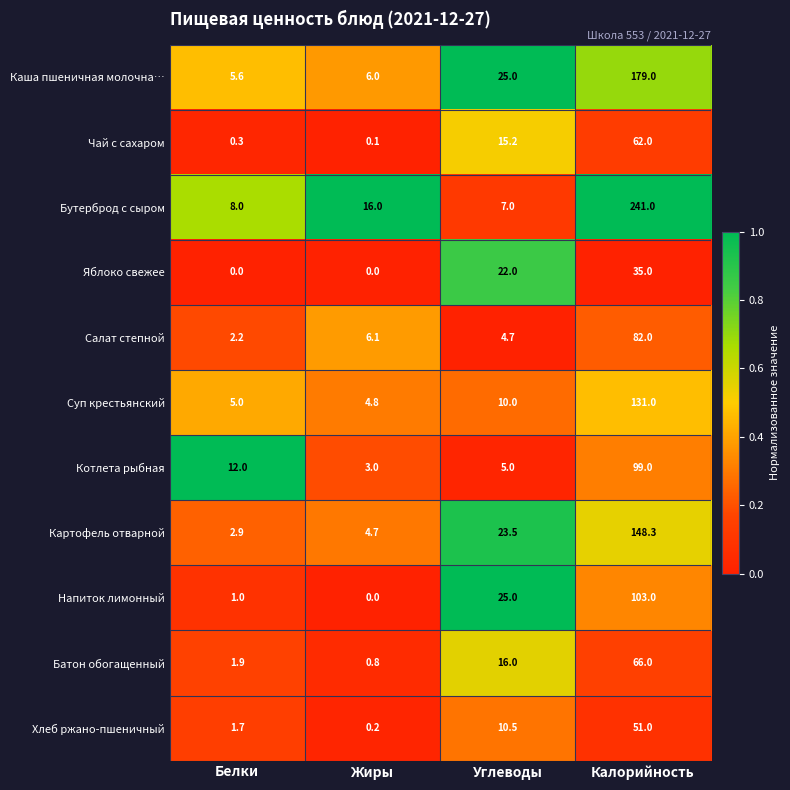

Rank the series by their maximum value, from highest to lowest.

Бутерброд с сыром, Каша пшеничная молочна…, Картофель отварной, Суп крестьянский, Напиток лимонный, Котлета рыбная, Салат степной, Батон обогащенный, Чай с сахаром, Хлеб ржано-пшеничный, Яблоко свежее